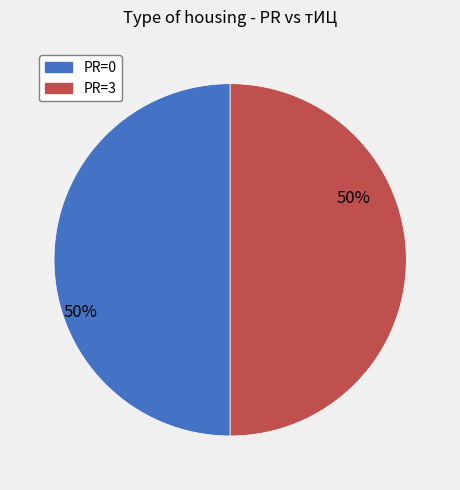

Is there any slice that represents more than half of the pie?

No